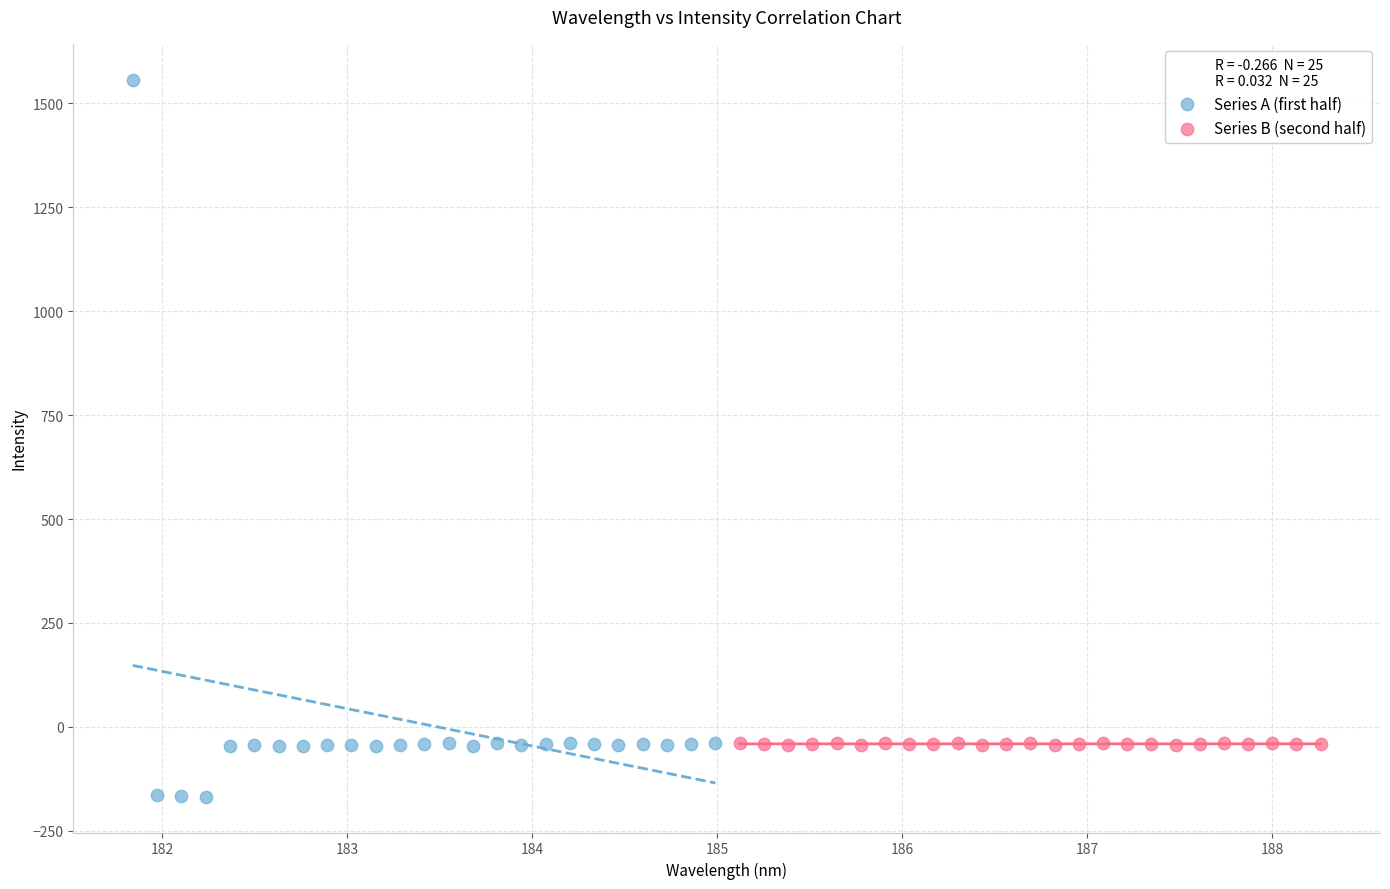

Which series has the widest spread of Y values?

Series A (first half)